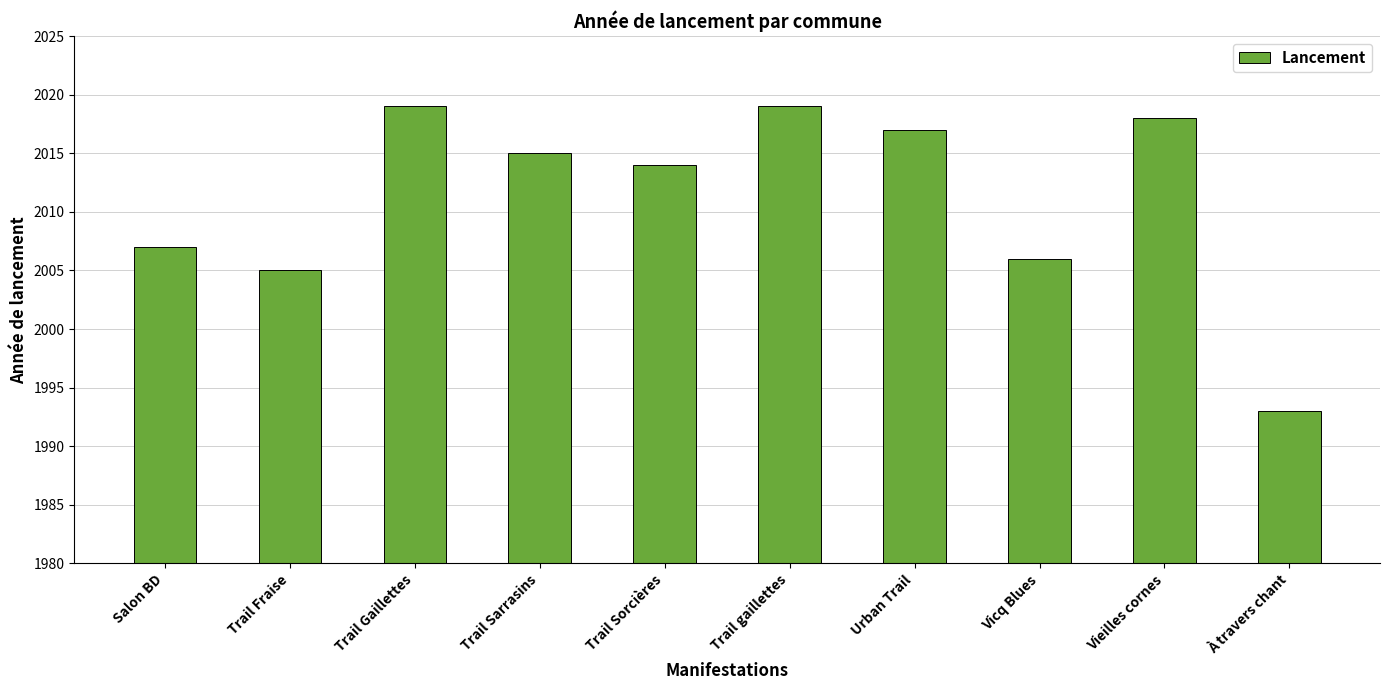

True or false: the data shows 3032 at Trail gaillettes.

False